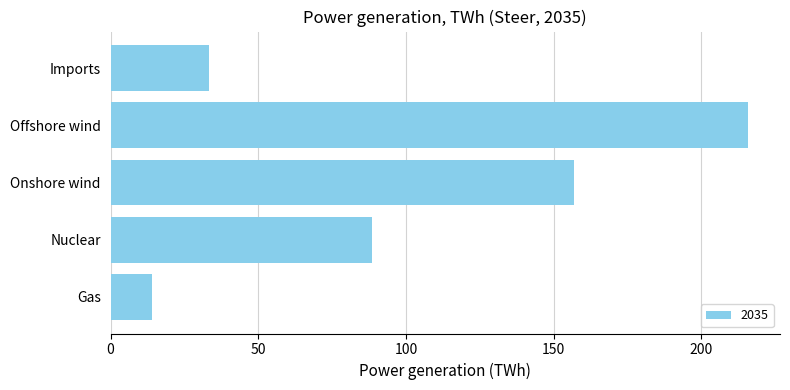

At which category does the chart reach its minimum across all series?

Gas